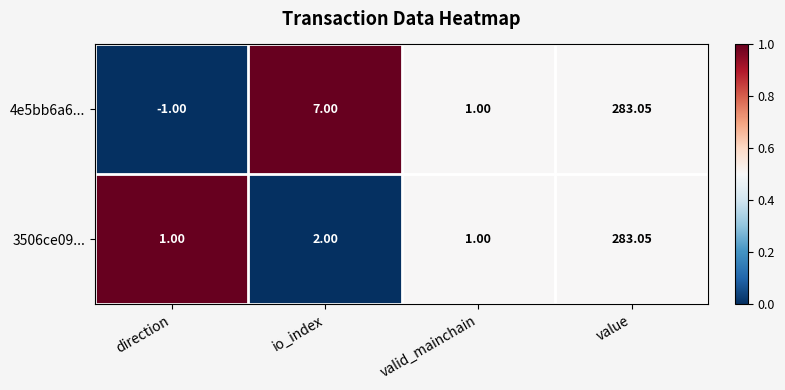

At which category does the chart reach its peak across all series?

value